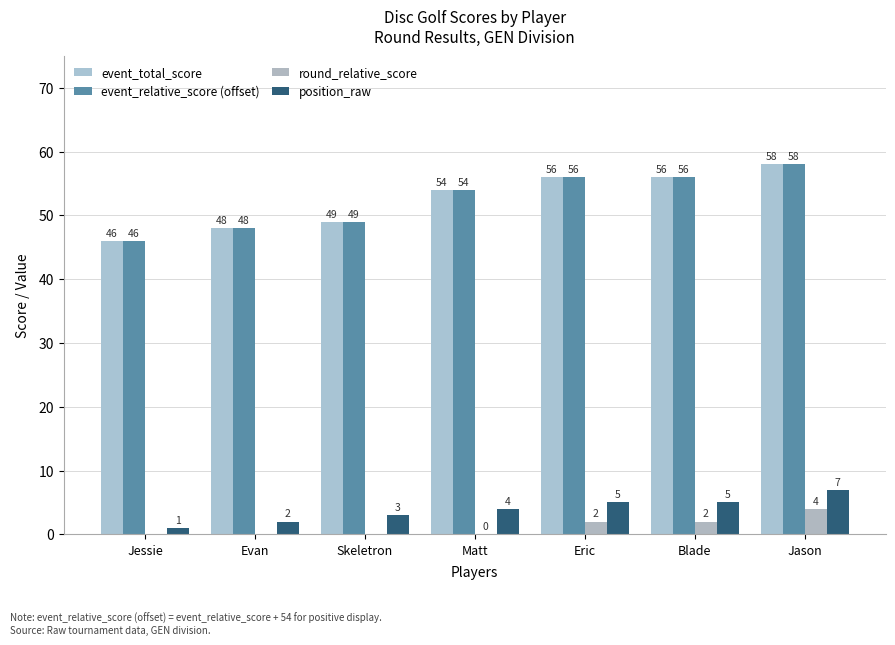

Rank the series by their maximum value, from highest to lowest.

event_total_score, event_relative_score (offset), position_raw, round_relative_score